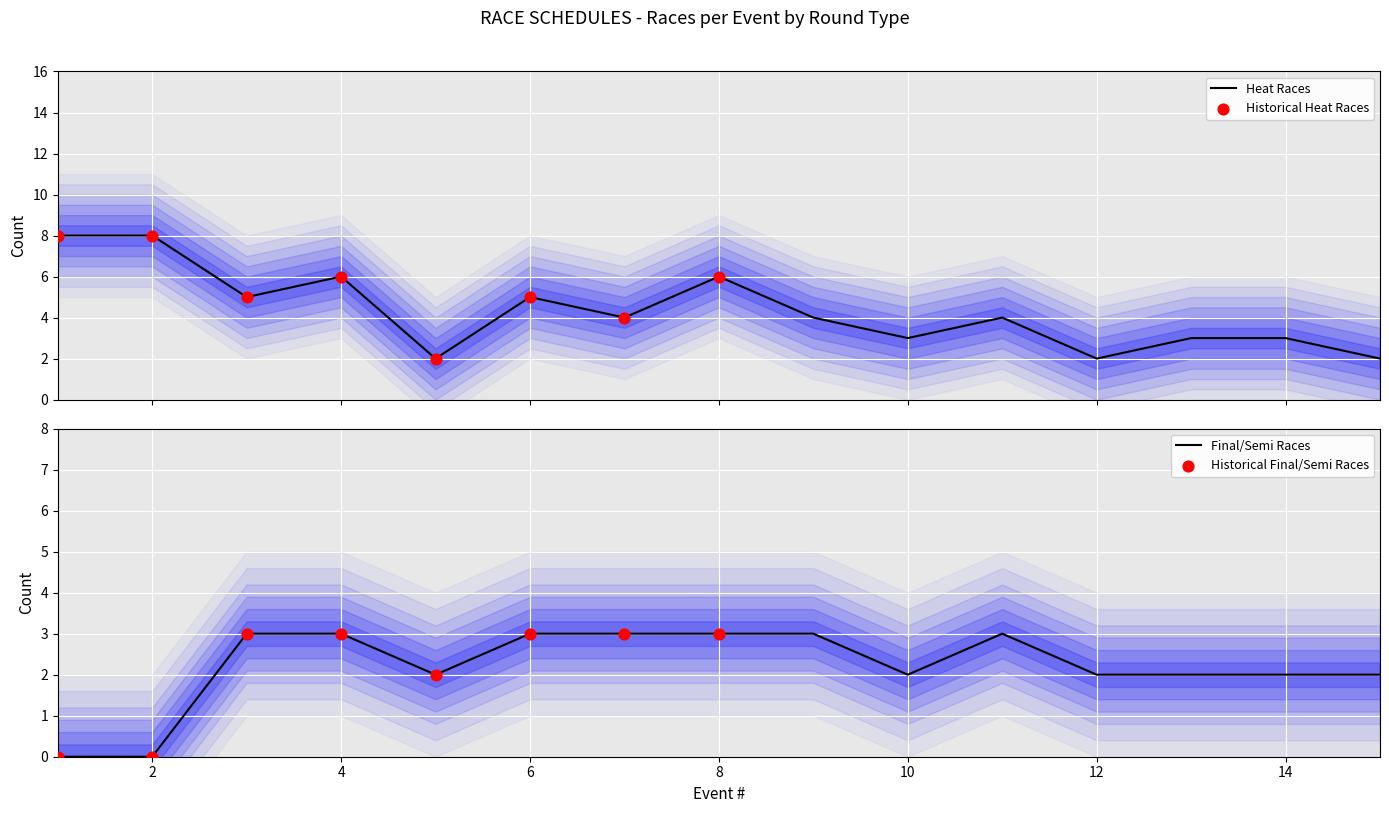

Which series contains the lowest Y value?

semifinal